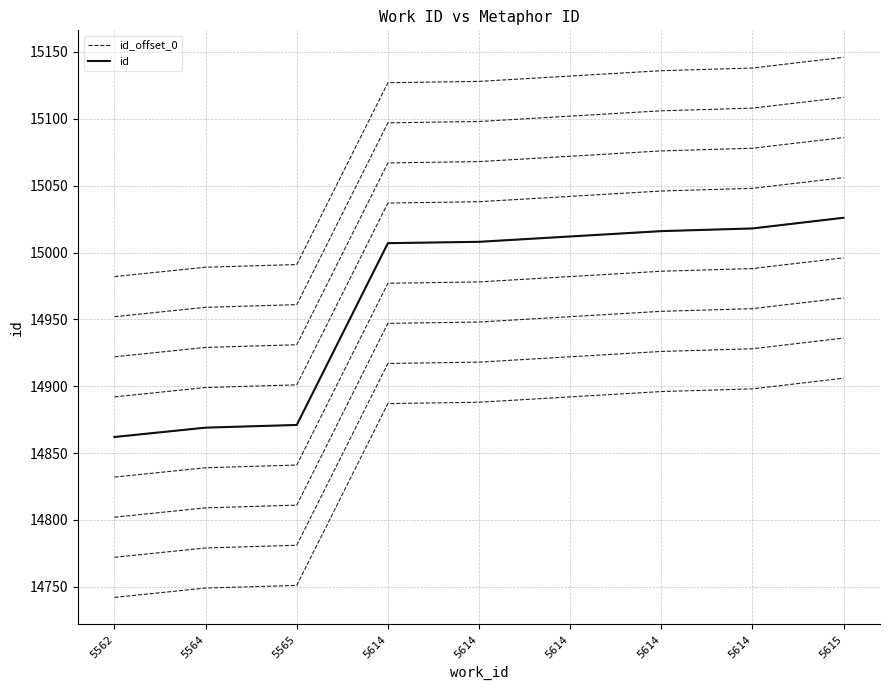

What is the value of the id_offset_0 point at the 6th from the left?

14887